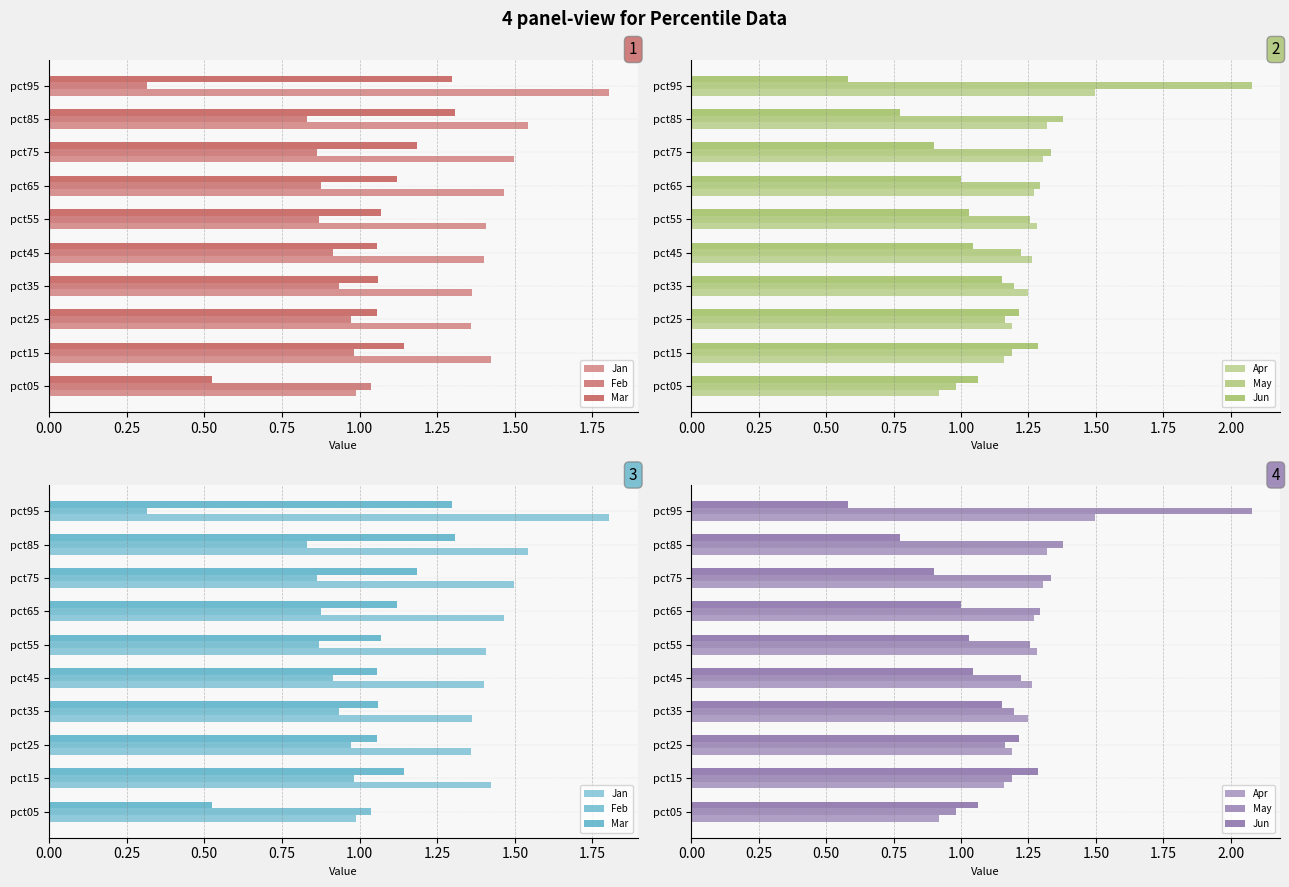

Which has a higher value, pct75 or pct65?

pct75